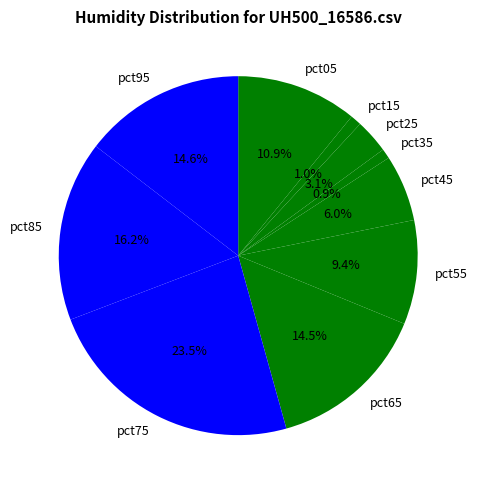

Is there a majority slice in this chart?

No